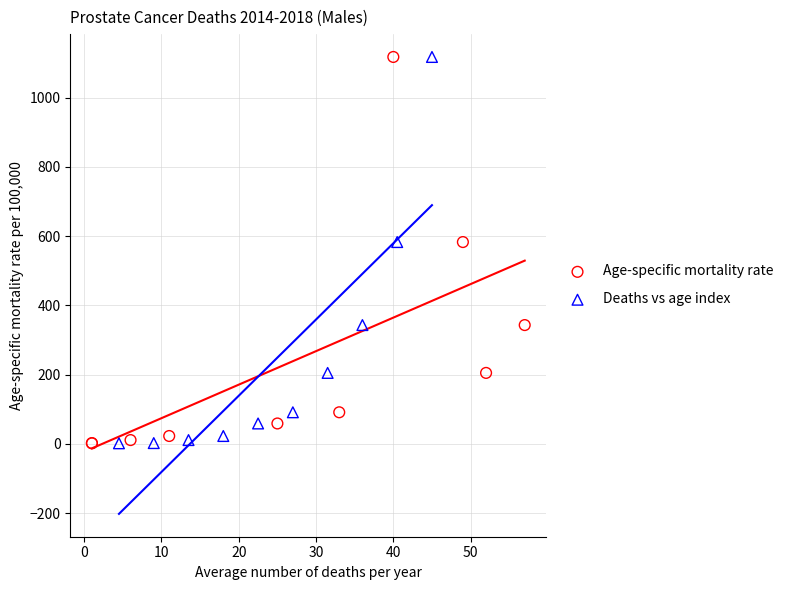

What are all the series names shown in the legend?

Age-specific mortality rate, Deaths vs age index